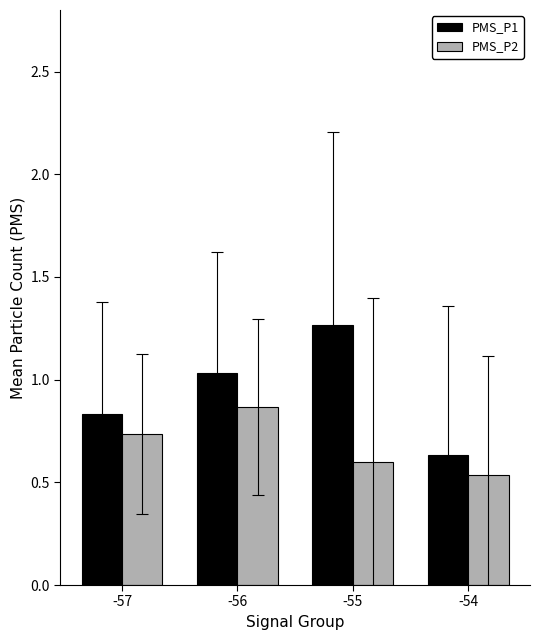

Which category has the lowest value in the PMS_P1 series?

-54